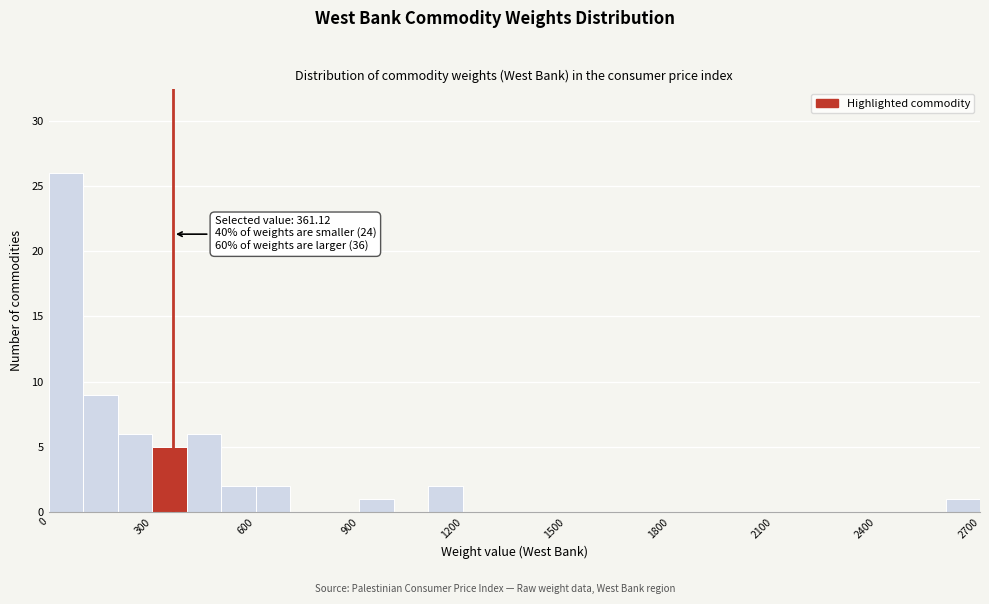

Around what value on the x-axis is the tallest bar? Give the approximate position of its centre, as read against the axis.

50